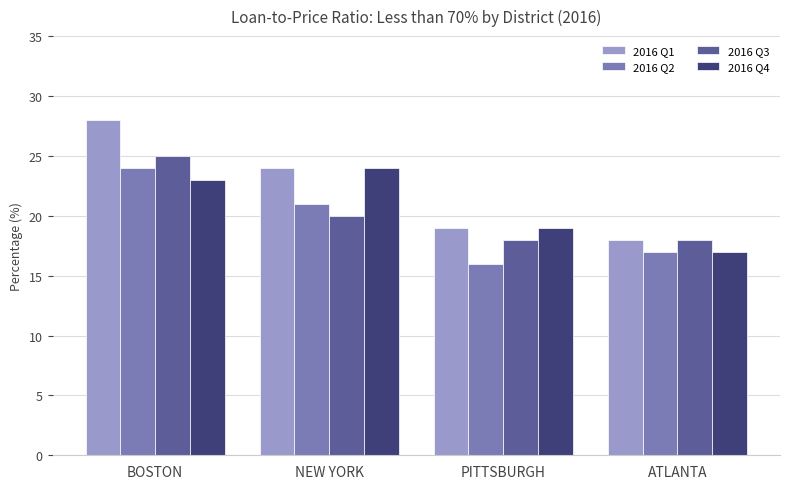

Is the value of 2016 Q2 at ATLANTA greater than the value of 2016 Q4 at NEW YORK?

No